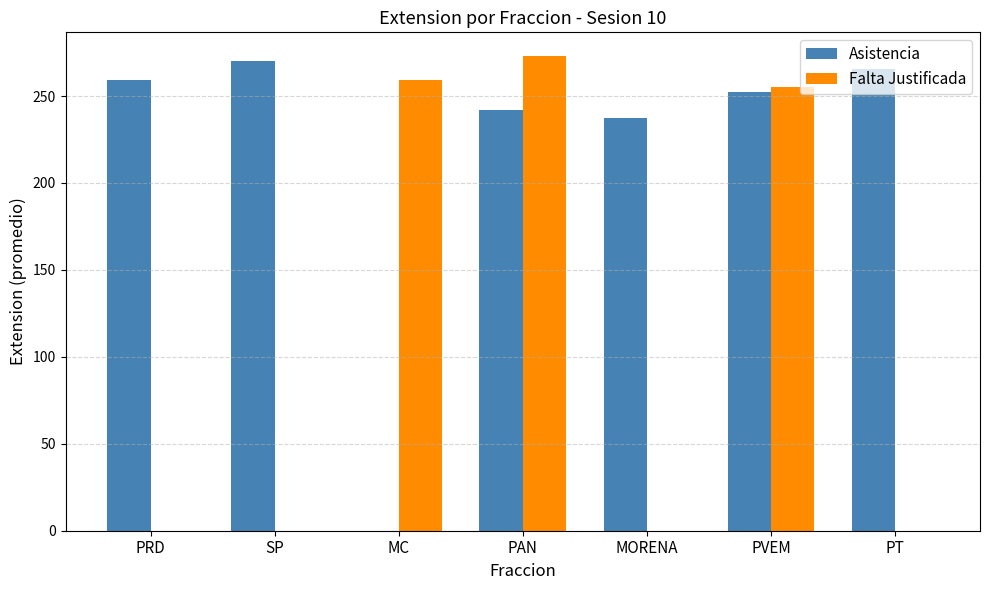

What is the sum of the Asistencia values at MORENA and PRD?

496.4